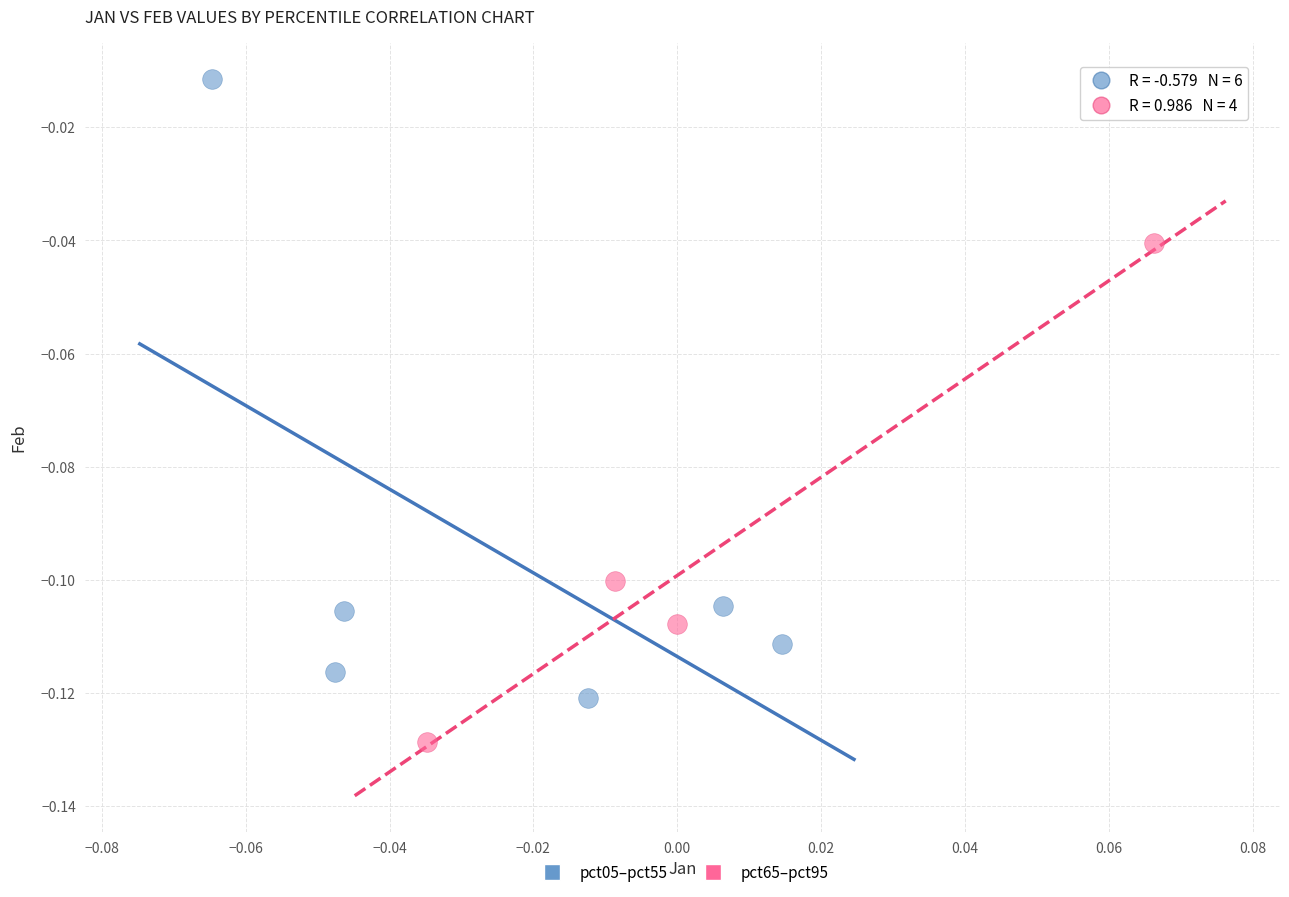

Which series contains the lowest Y value?

pct65–pct95